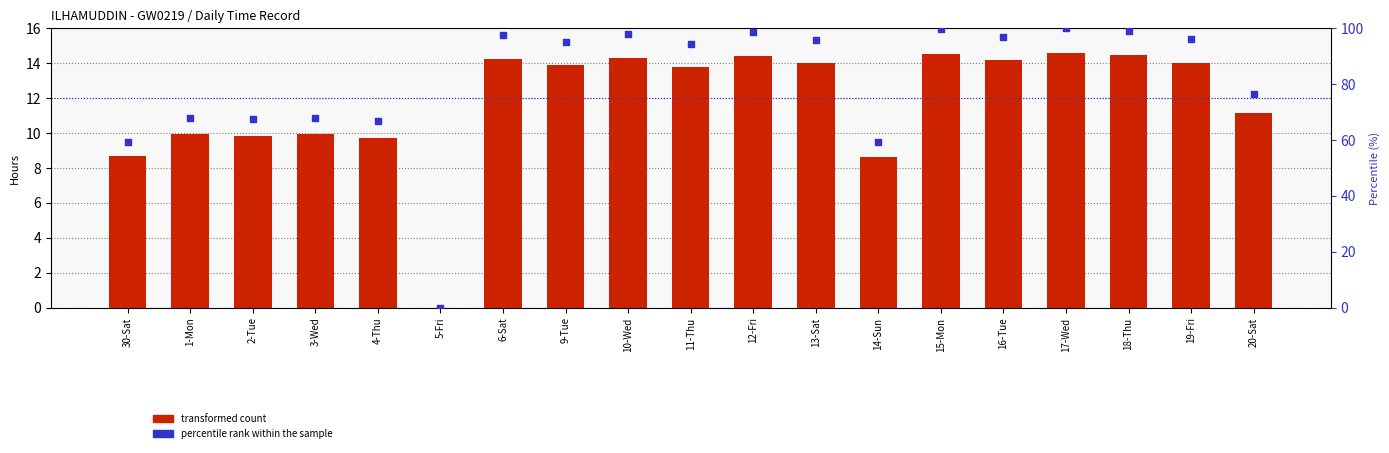

Which series has the widest spread of Y values?

percentile rank within the sample